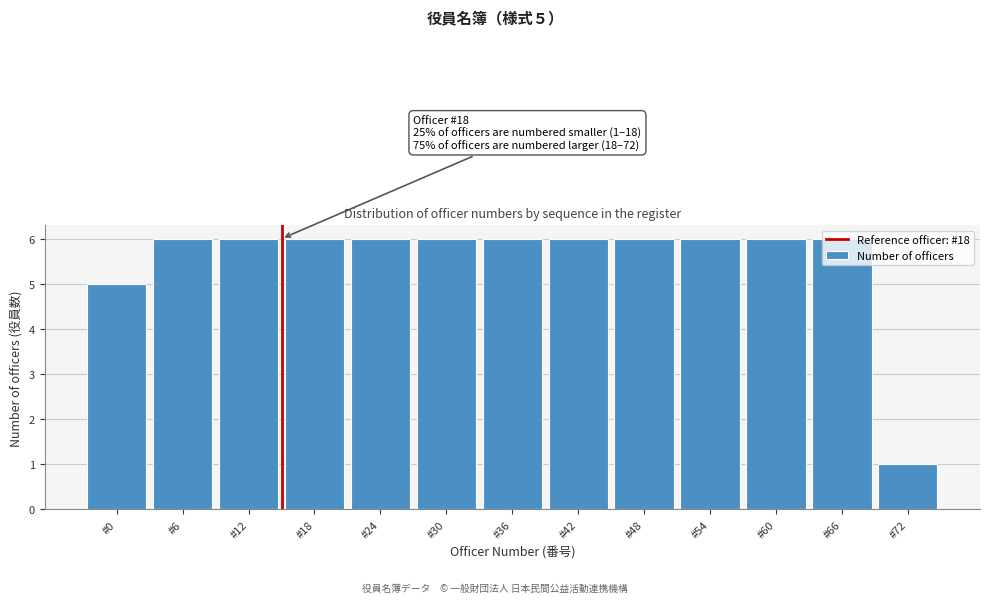

What is the average value?

6